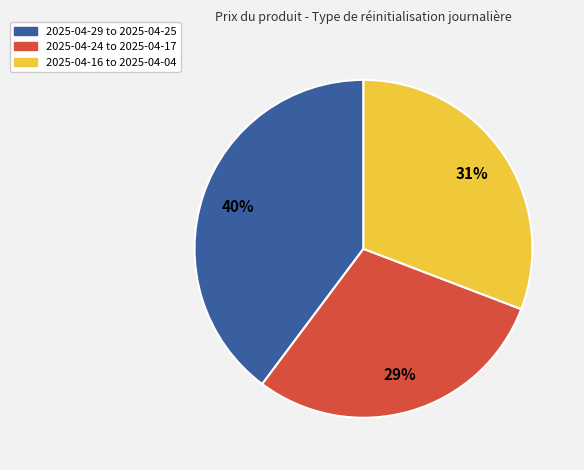

Is it true that 2025-04-29 to 2025-04-25 is 46% of the pie?

False